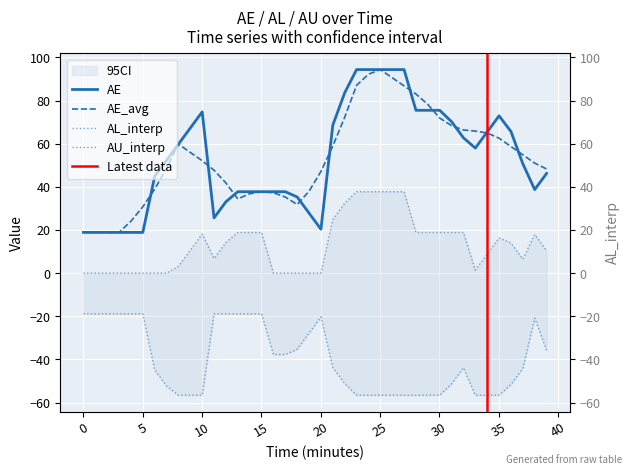

Which series has the widest spread of values?

AE